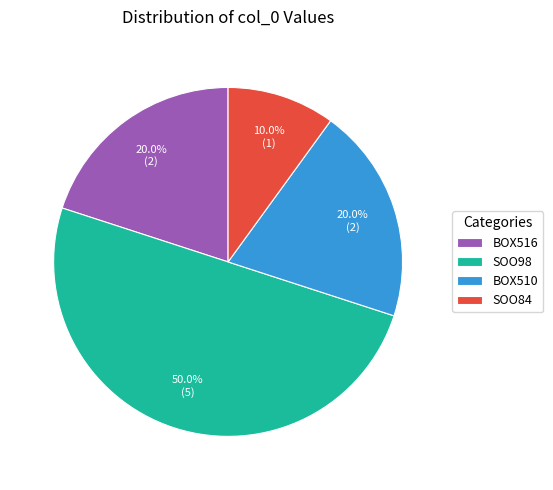

Which slice is the smallest?

SOO84